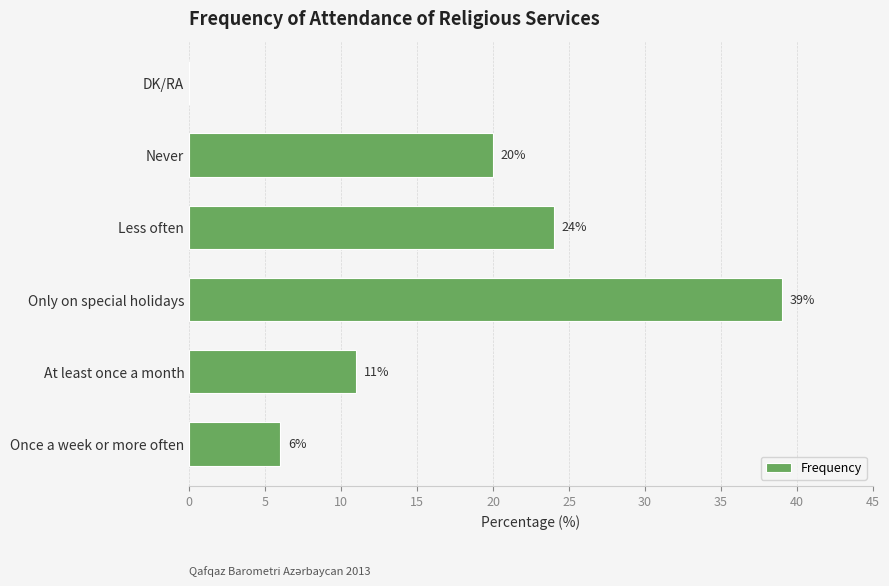

Between Once a week or more often and DK/RA, which is larger?

Once a week or more often